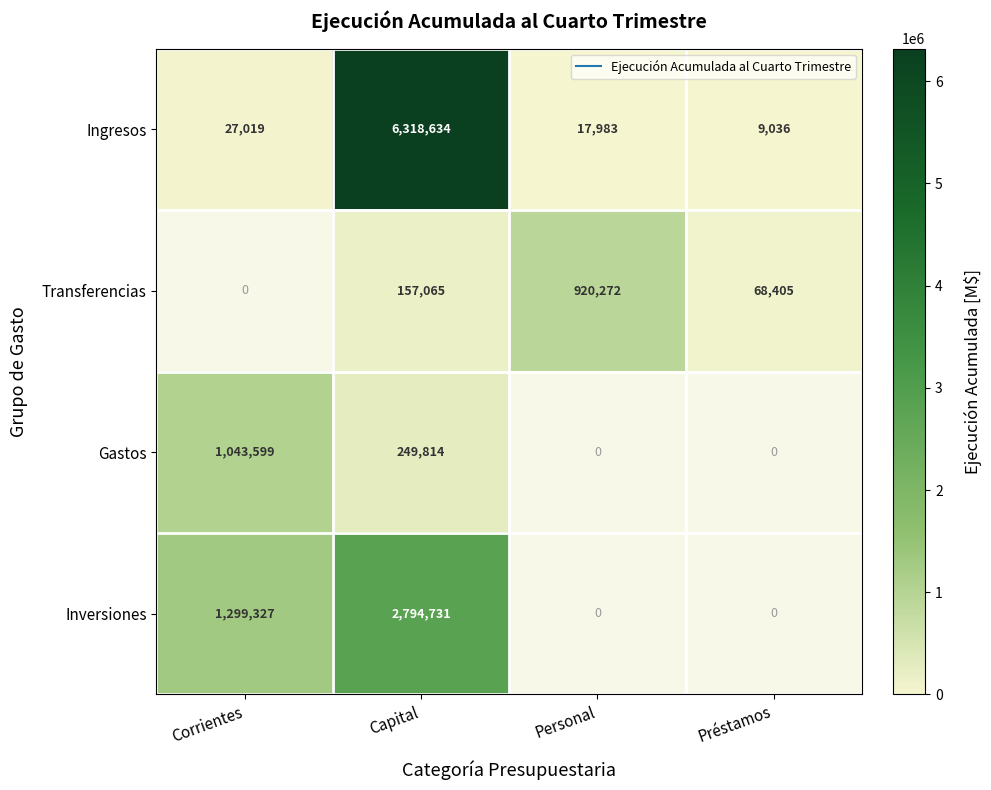

What is the difference between the maximum and minimum values in the Ingresos series?

6309598